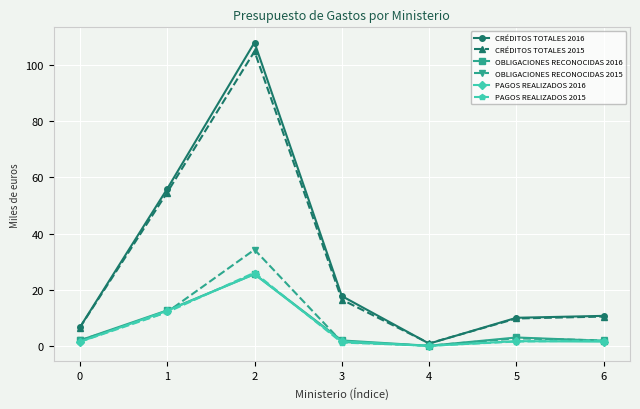

Which series ends up on top after the final intersection of PAGOS REALIZADOS 2016 and PAGOS REALIZADOS 2015?

PAGOS REALIZADOS 2015